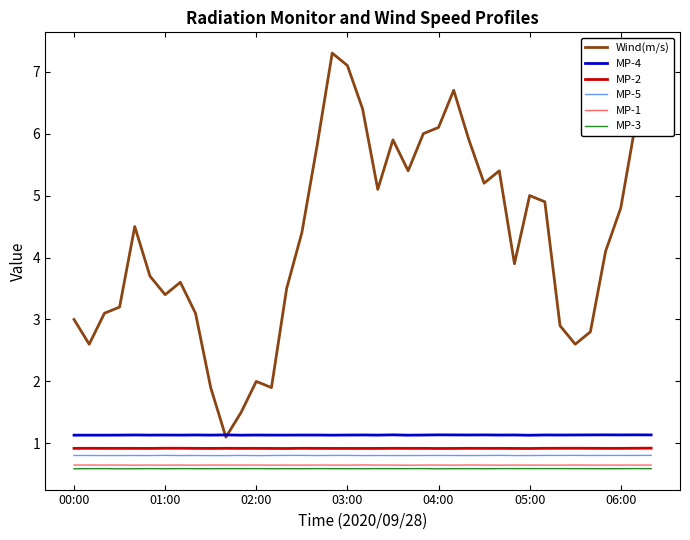

Which series has the largest total across all categories?

Wind(m/s)